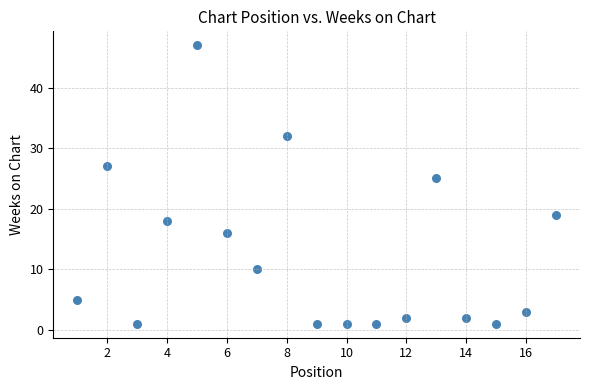

What Y value in the scatter plot is closest to 24?

25